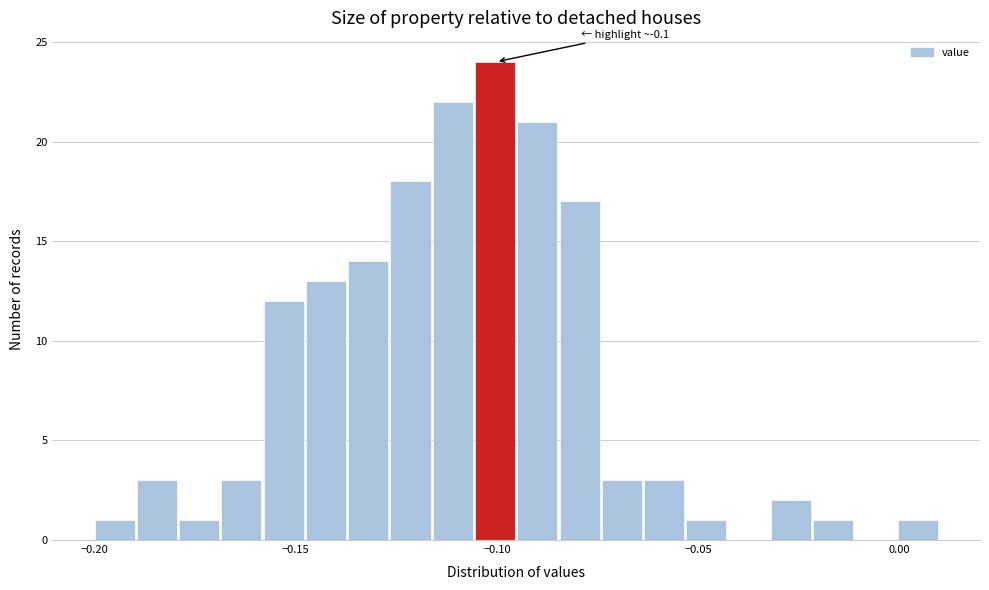

Around what value on the x-axis is the tallest bar? Give the approximate position of its centre, as read against the axis.

-0.100